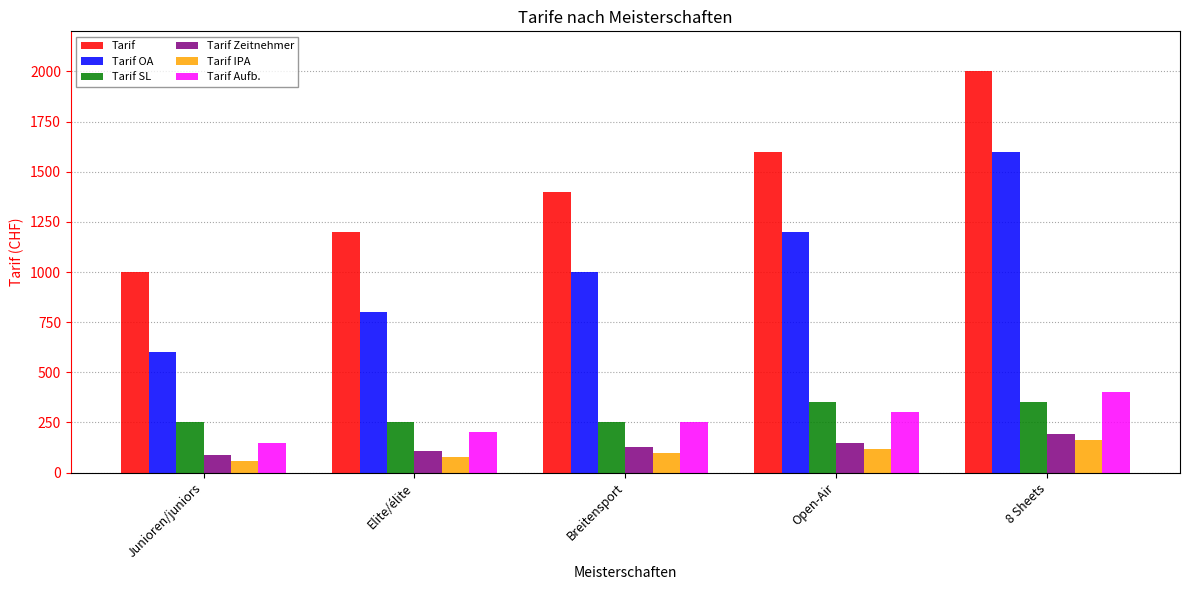

What is the difference between the highest and lowest values at 8 Sheets?

1840